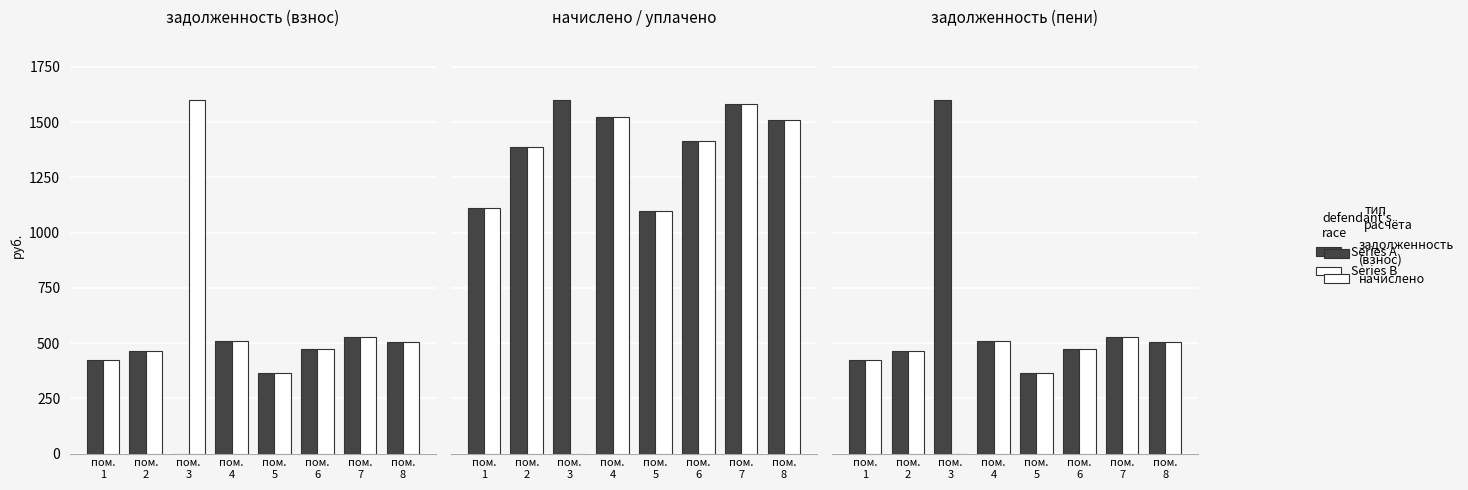

Reading left to right, list all the values displayed in this chart.

задолженность (взнос): пом.
1=423.0	пом.
2=463.1	пом.
3=0.0	пом.
4=508.4	пом.
5=365.4	пом.
6=474.5	пом.
7=526.7	пом.
8=503.5
задолженность (пени): пом.
1=423.0	пом.
2=463.1	пом.
3=1598.4	пом.
4=508.4	пом.
5=365.4	пом.
6=474.5	пом.
7=526.7	пом.
8=503.5
начислено: пом.
1=1110.8	пом.
2=1389.4	пом.
3=1598.4	пом.
4=1525.0	пом.
5=1096.1	пом.
6=1415.1	пом.
7=1580.0	пом.
8=1510.4
уплачено: пом.
1=1110.8	пом.
2=1389.4	пом.
3=0.0	пом.
4=1525.0	пом.
5=1096.1	пом.
6=1415.1	пом.
7=1580.0	пом.
8=1510.4